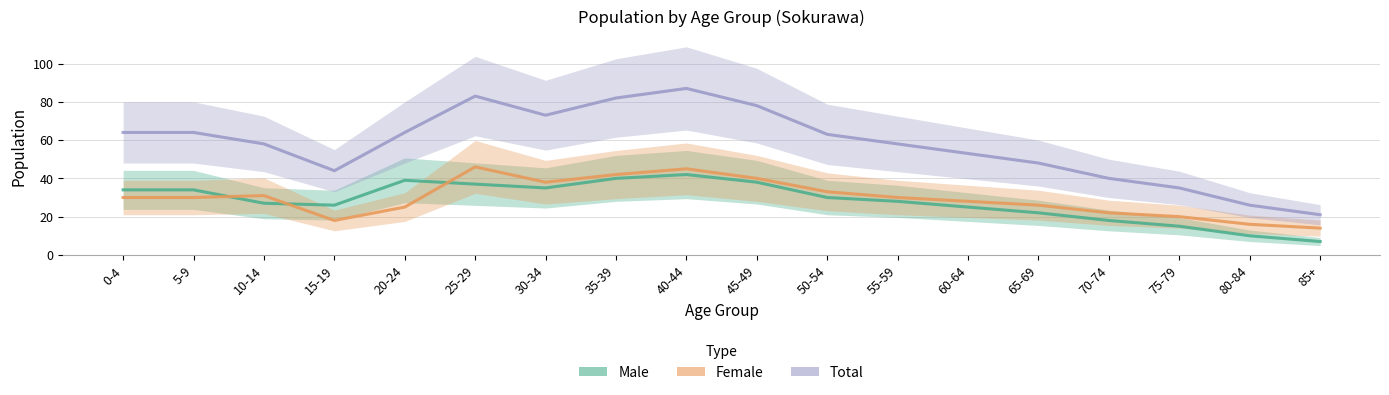

Reading right to left, transcribe all the data shown in this chart.

Male: 85+=7	80-84=10	75-79=15	70-74=18	65-69=22	60-64=25	55-59=28	50-54=30	45-49=38	40-44=42	35-39=40	30-34=35	25-29=37	20-24=39	15-19=26	10-14=27	5-9=34	0-4=34
Female: 85+=14	80-84=16	75-79=20	70-74=22	65-69=26	60-64=28	55-59=30	50-54=33	45-49=40	40-44=45	35-39=42	30-34=38	25-29=46	20-24=25	15-19=18	10-14=31	5-9=30	0-4=30
Total: 85+=21	80-84=26	75-79=35	70-74=40	65-69=48	60-64=53	55-59=58	50-54=63	45-49=78	40-44=87	35-39=82	30-34=73	25-29=83	20-24=64	15-19=44	10-14=58	5-9=64	0-4=64